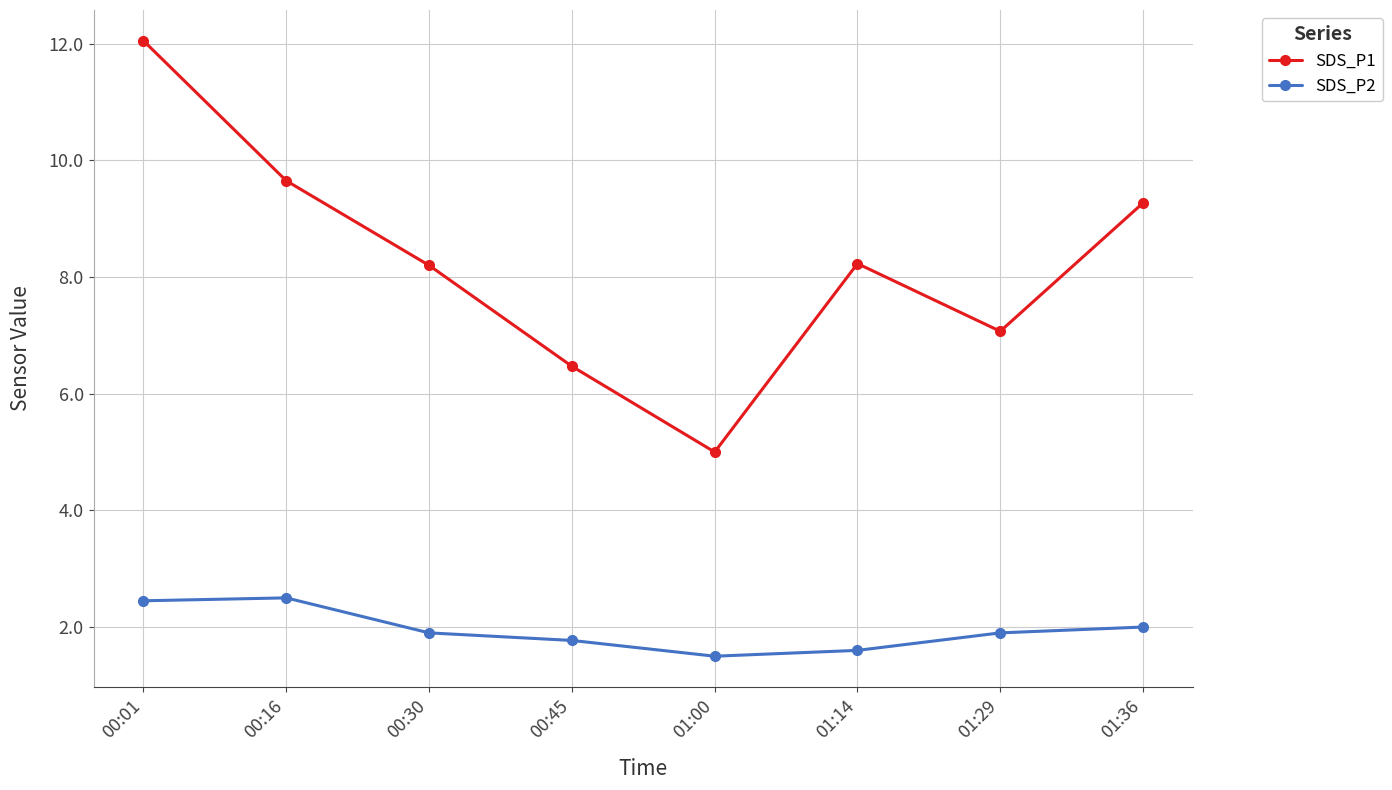

Rank the series by their maximum value, from lowest to highest.

SDS_P2, SDS_P1